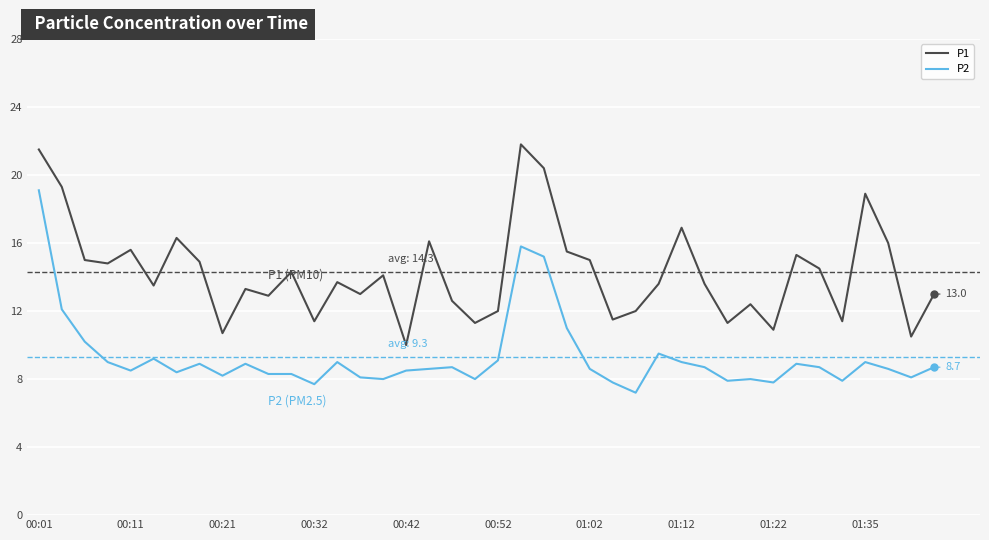

What is the maximum value shown in the chart?

21.8